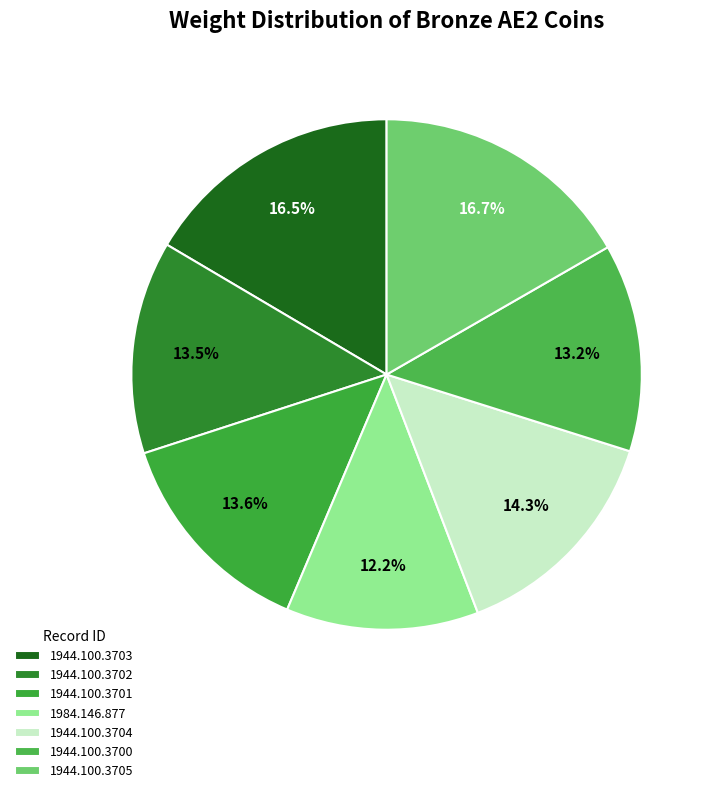

Is it true that 1984.146.877 is 12% of the pie?

True